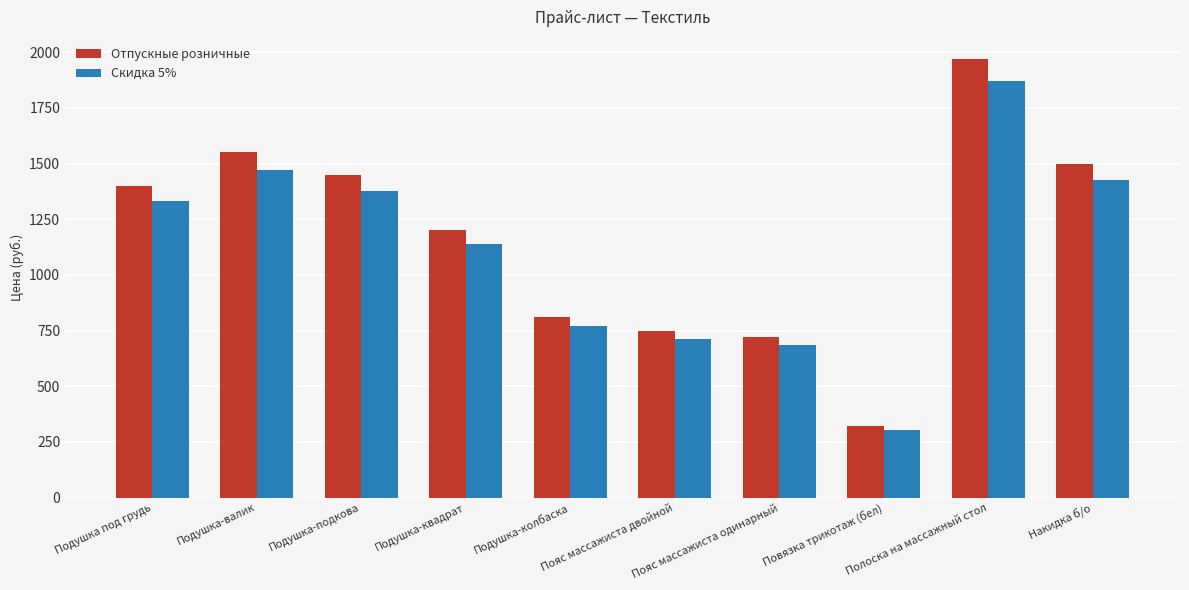

True or false: Отпускные розничные has a value of 347.2 at Накидка б/о.

False